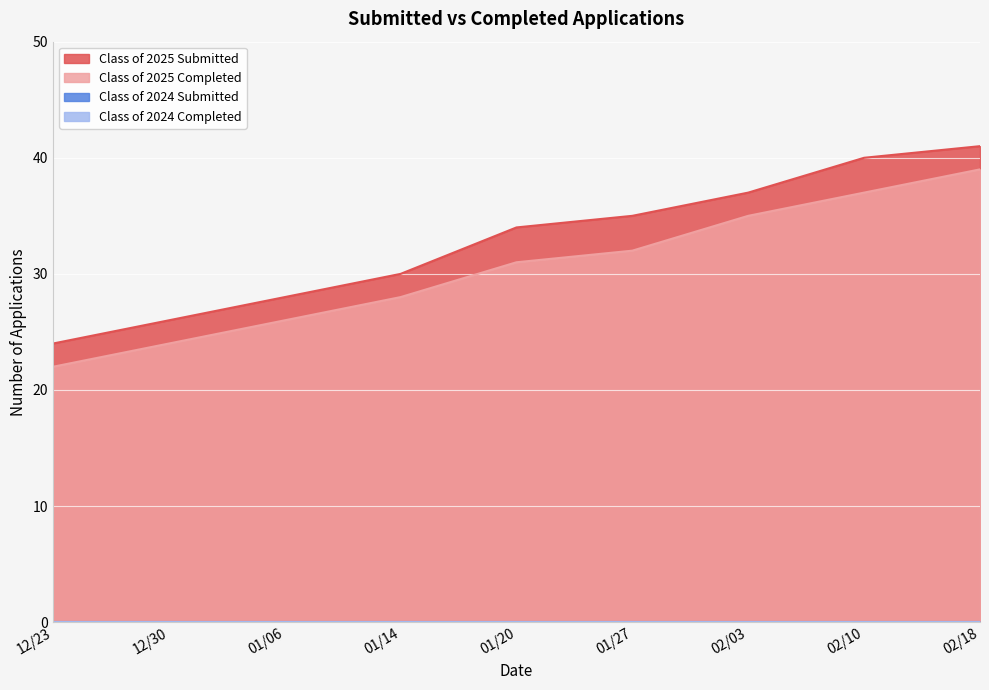

Reading right to left, what are all the values shown in this chart?

Class of 2025 Submitted: 02/18=41	02/10=40	02/03=37	01/27=35	01/20=34	01/14=30	01/06=28	12/30=26	12/23=24
Class of 2025 Completed: 02/18=39	02/10=37	02/03=35	01/27=32	01/20=31	01/14=28	01/06=26	12/30=24	12/23=22